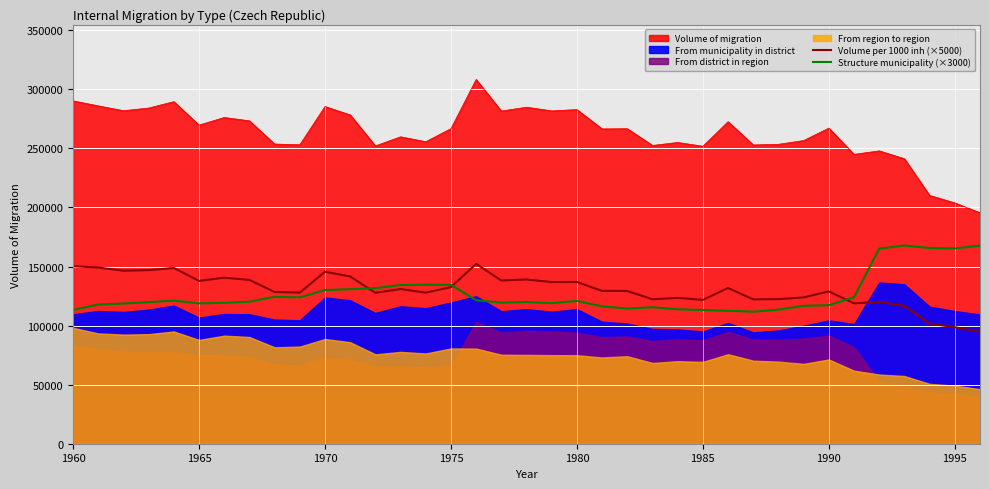

How many interior local valleys does the Structure municipality (×3000) series have?

7